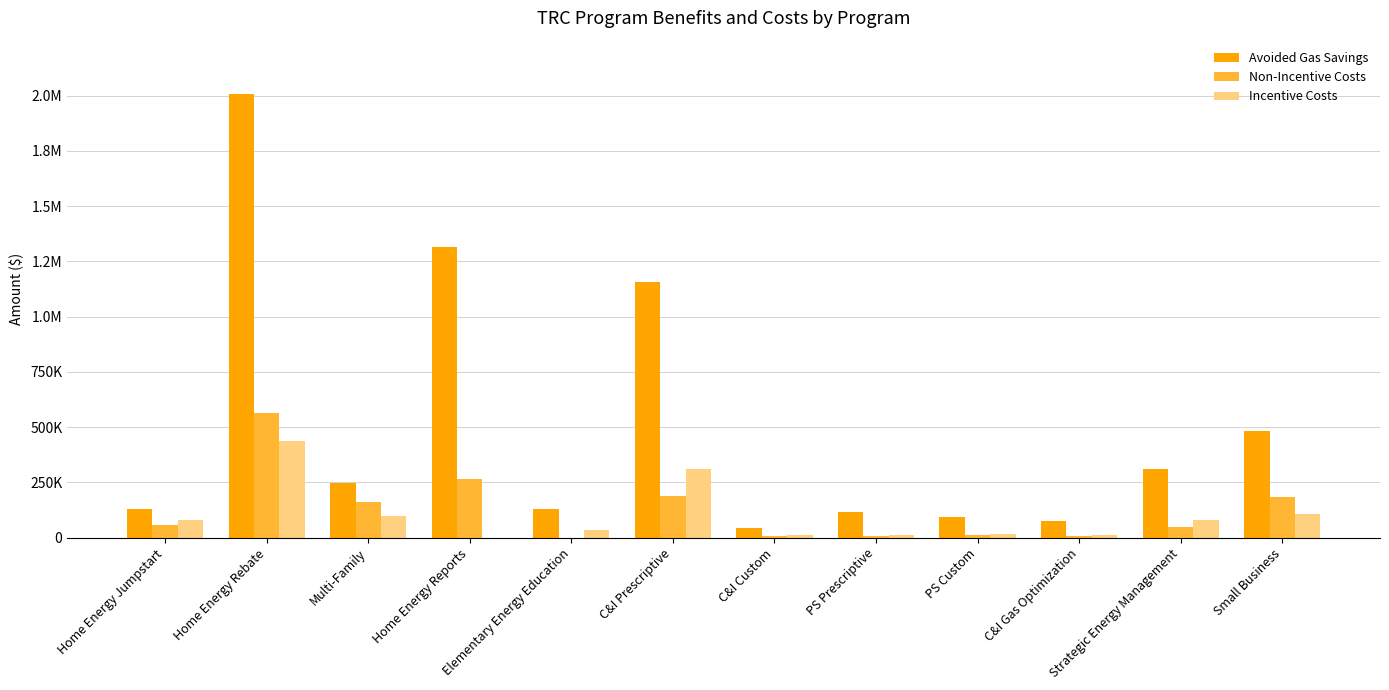

Are the bars horizontal?

No